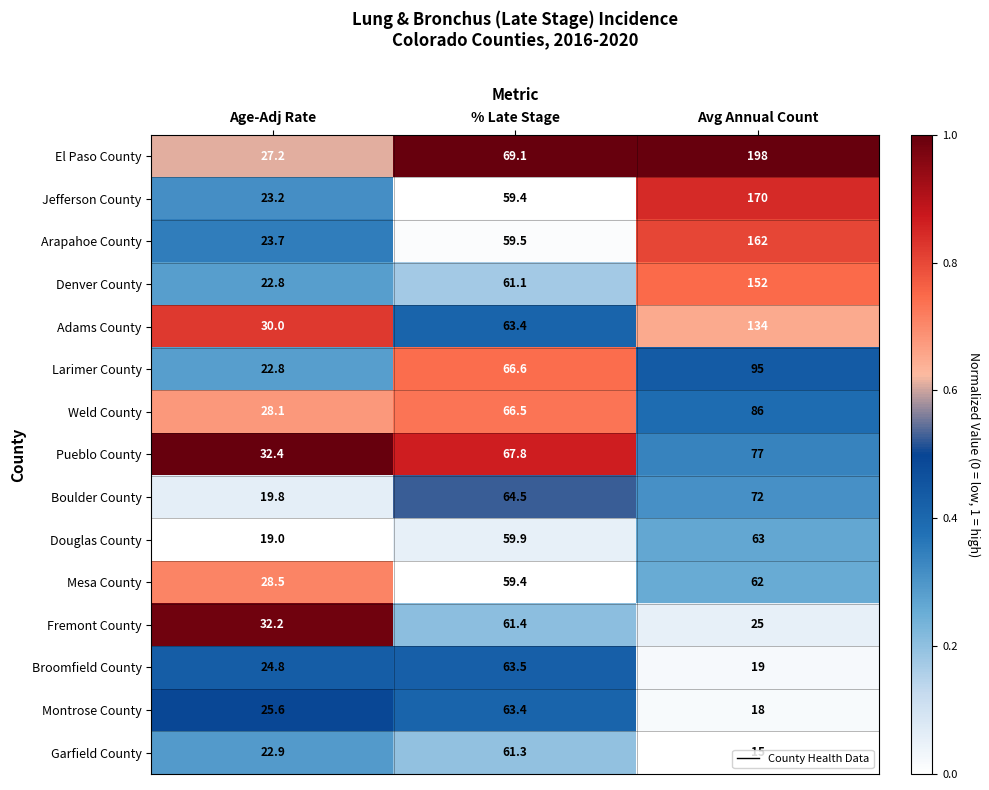

What is the difference between the second highest and minimum values in the Fremont County series?

7.2